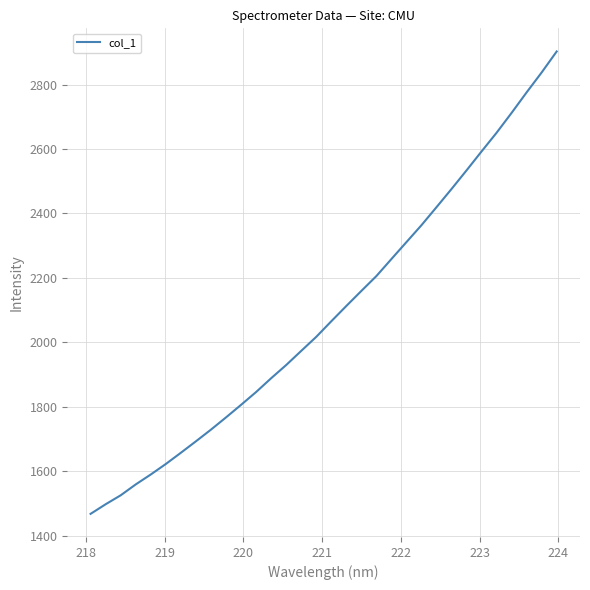

What is the difference between the maximum and minimum values?

1435.1